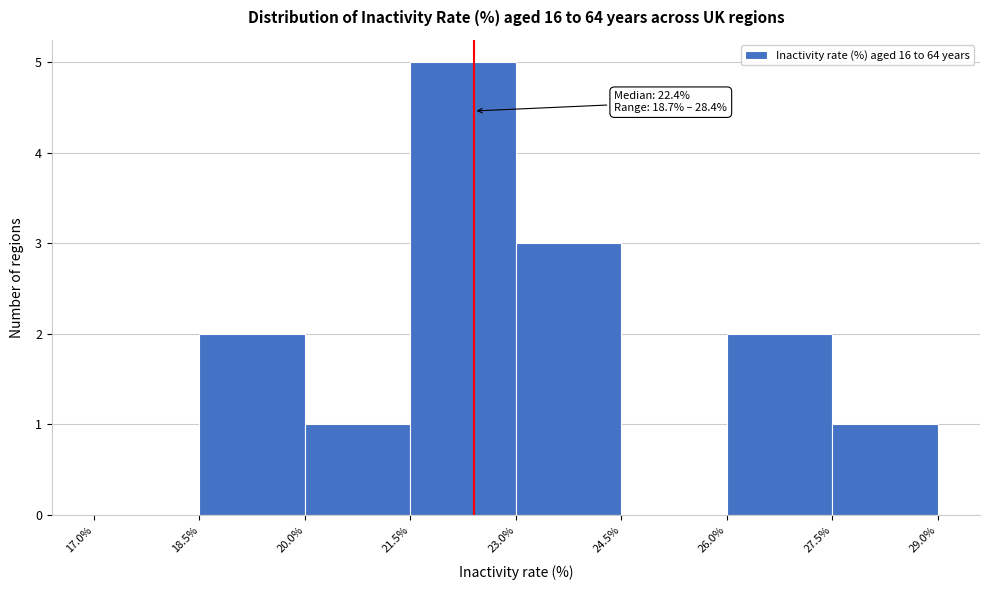

Over which range of the x-axis is the bar tallest?

21.5% to 23.0%